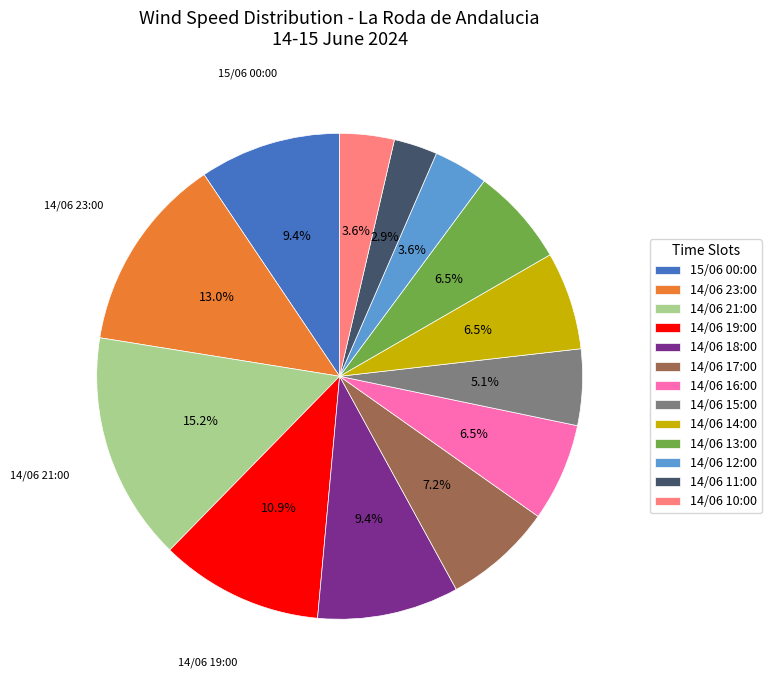

True or false: 14/06 19:00 accounts for 18% of the total.

False